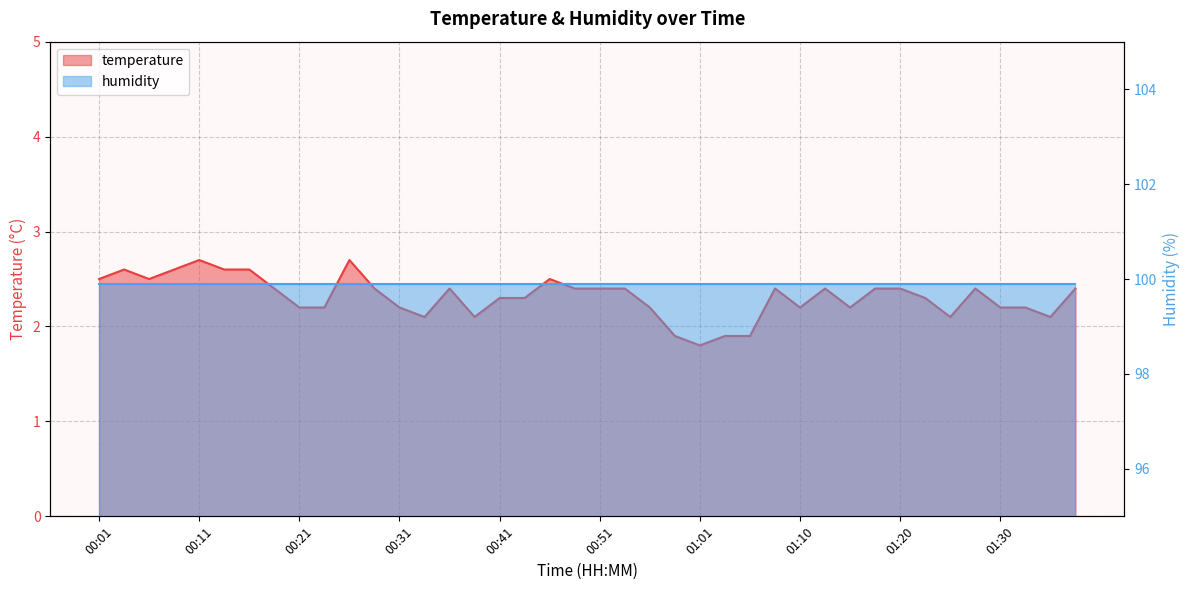

What is the greatest value displayed?

2.7